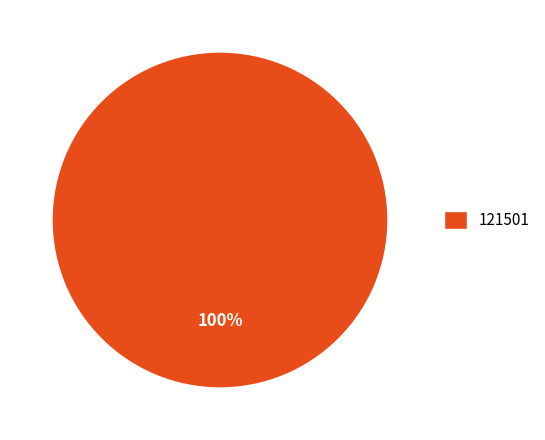

What is the majority slice?

121501